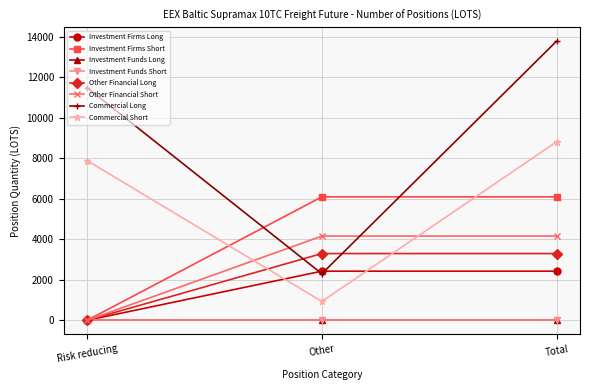

Does the chart have visible grid lines?

Yes